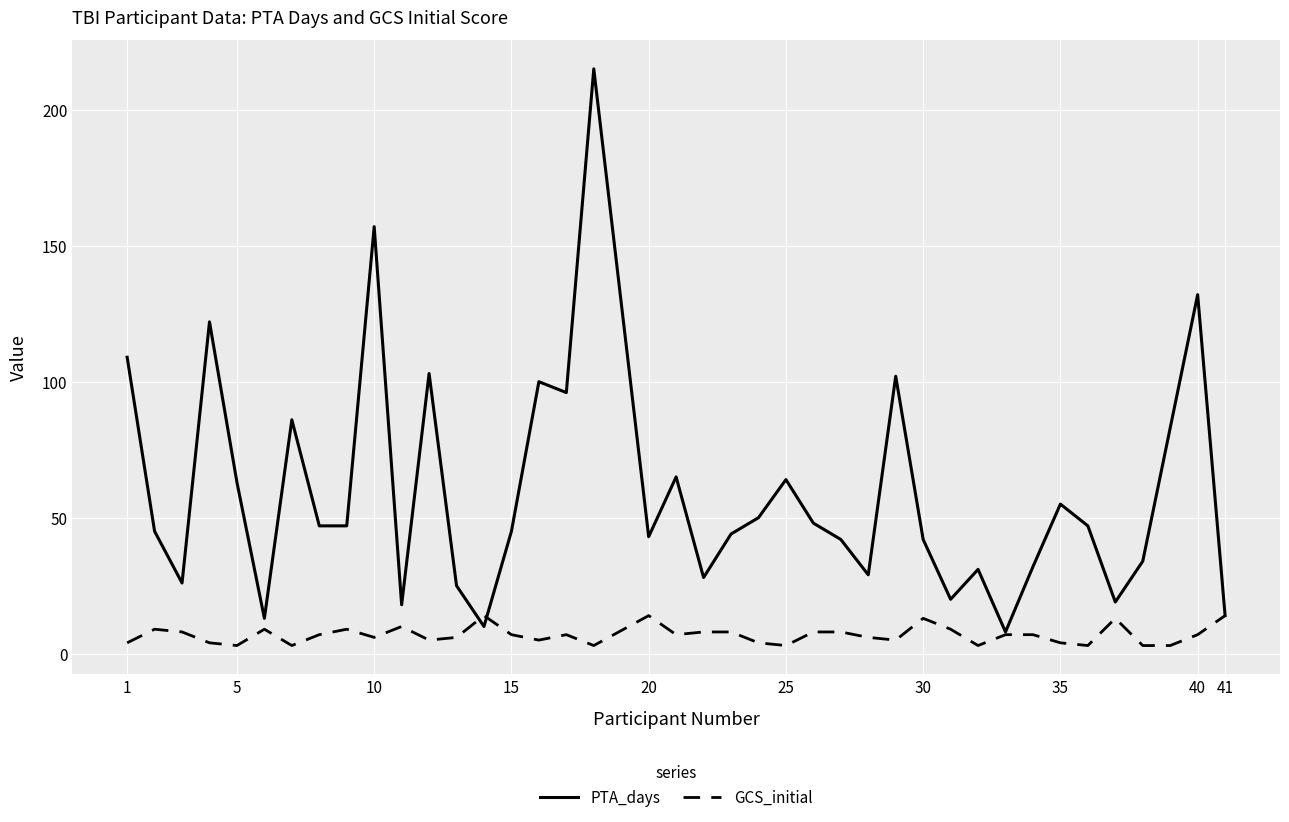

Does the chart display data point markers on the line(s)?

No